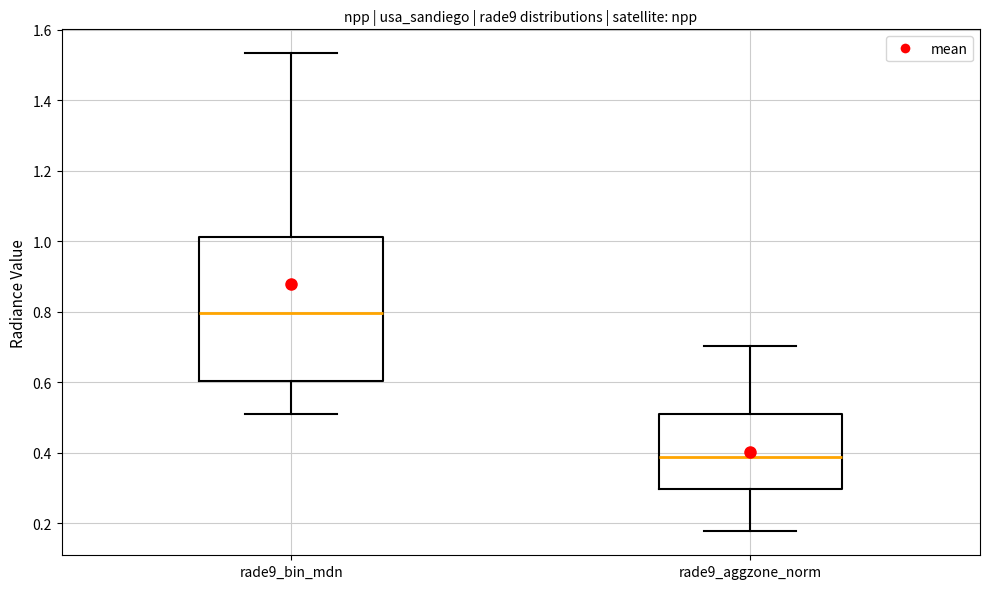

Reading left to right, transcribe this box plot: for each box, give where its median line is, the range the box spans, and where its two whiskers end, as read against the y-axis. The values are not printed on the chart, so give them approximately, as read against the axis.

rade9_bin_mdn: median 0.80, box 0.60 to 1.02, whiskers 0.50 to 1.54
rade9_aggzone_norm: median 0.38, box 0.30 to 0.52, whiskers 0.18 to 0.70